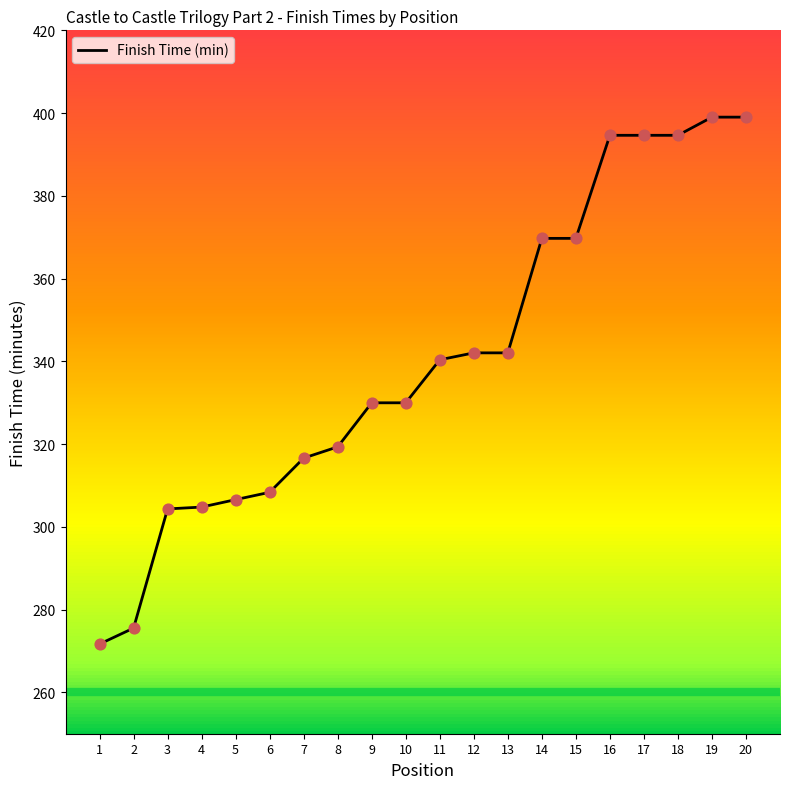

What is the change in value from 9 to 11?

+10.4